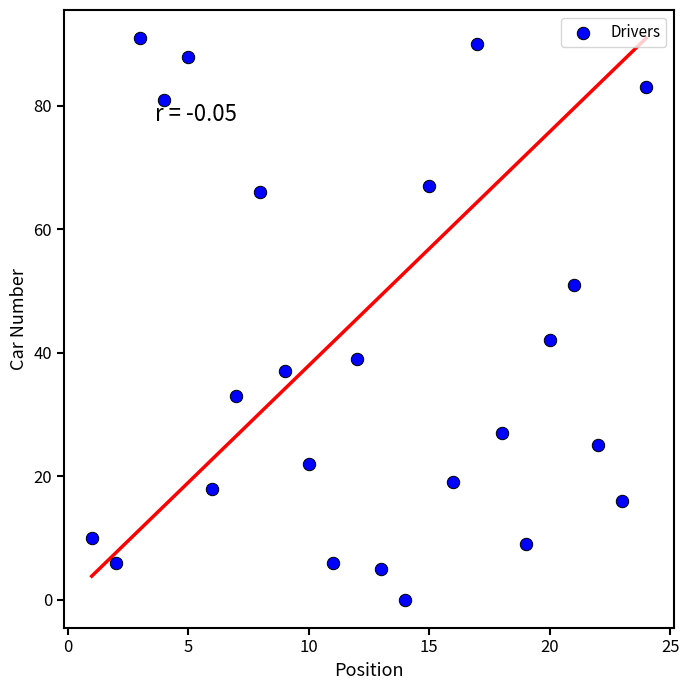

What Y value in the scatter plot is closest to 45?

42